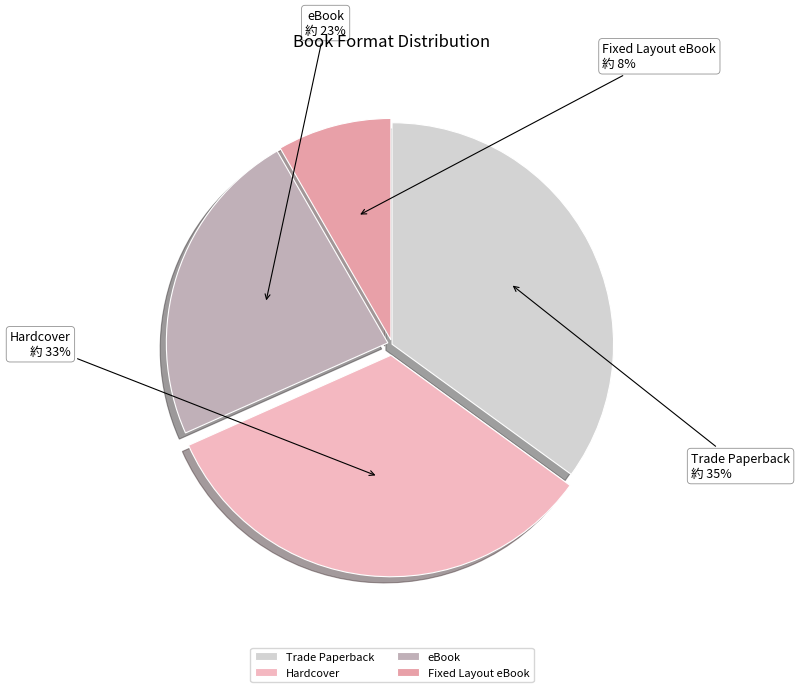

How many segments does this pie chart have?

4